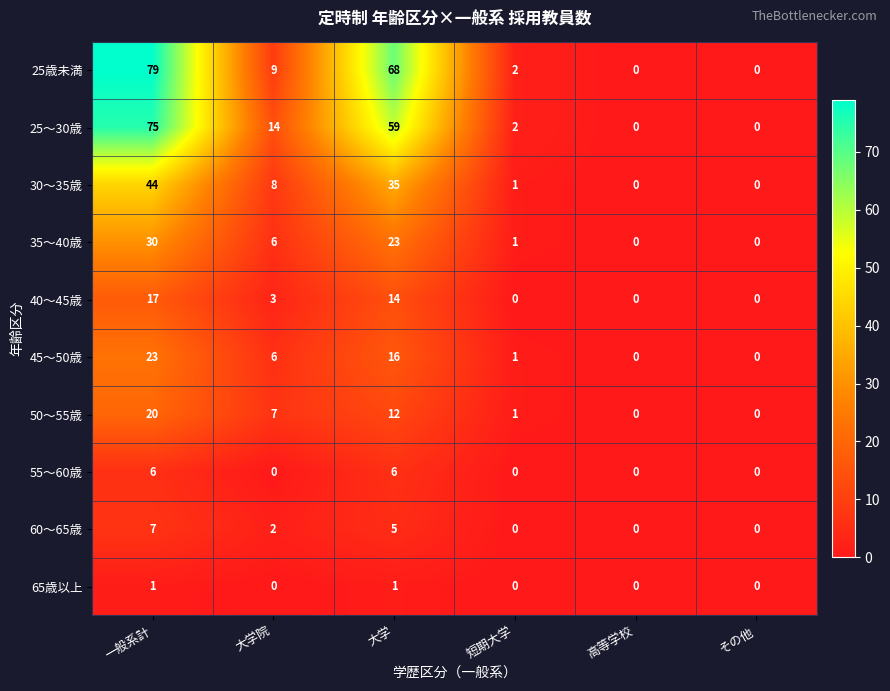

What is the difference between the maximum and minimum values in the 60〜65歳 series?

7